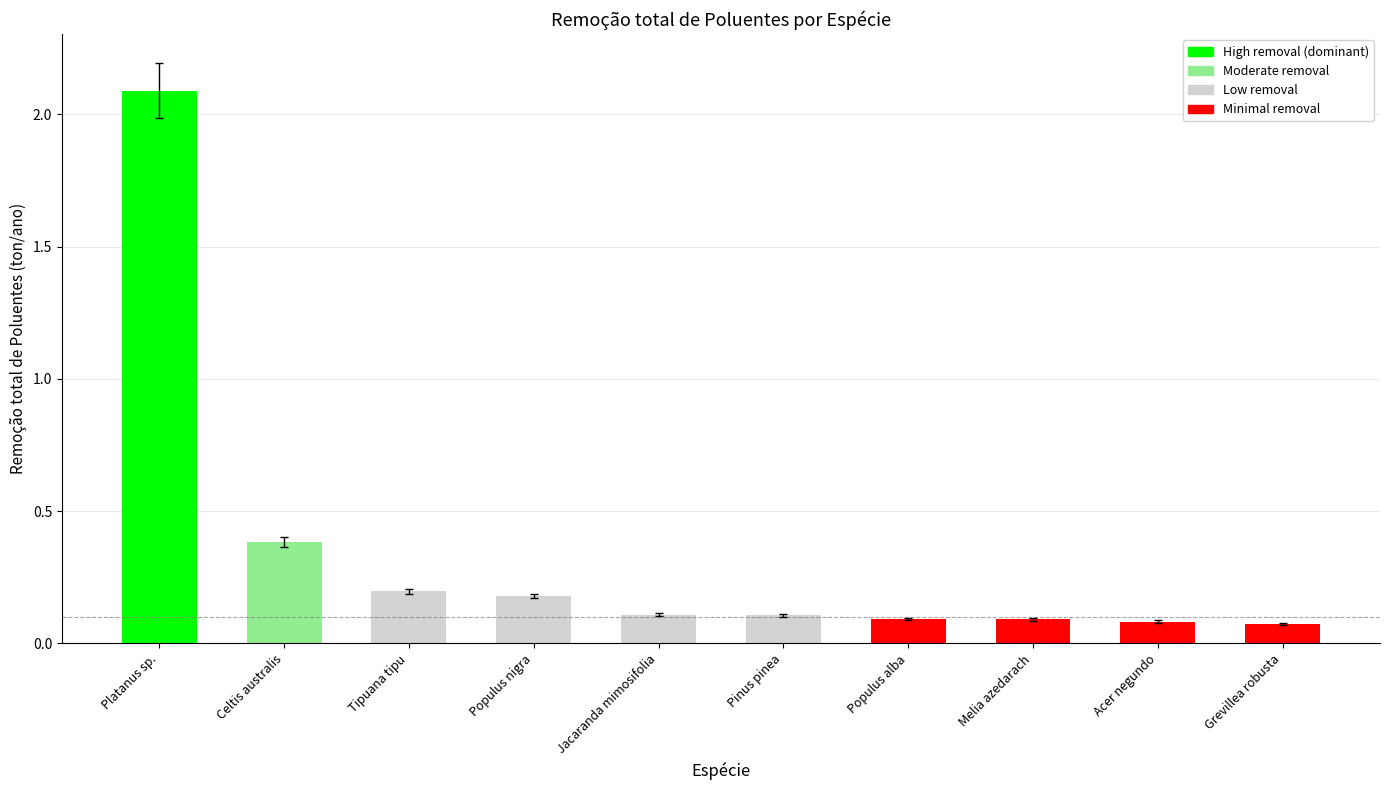

Are the bars horizontal?

No